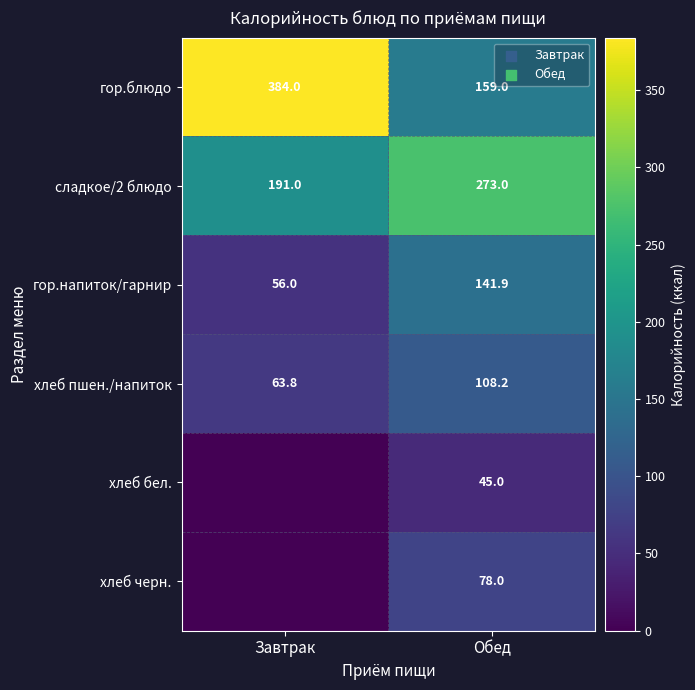

True or false: гор.напиток/гарнир has a value of 56.0 at Завтрак.

True